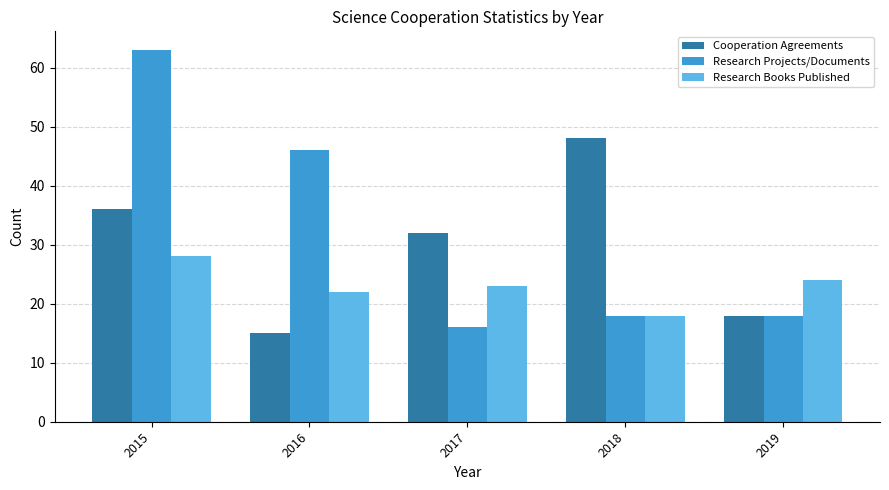

How many data points in Research Books Published are less than 23?

2